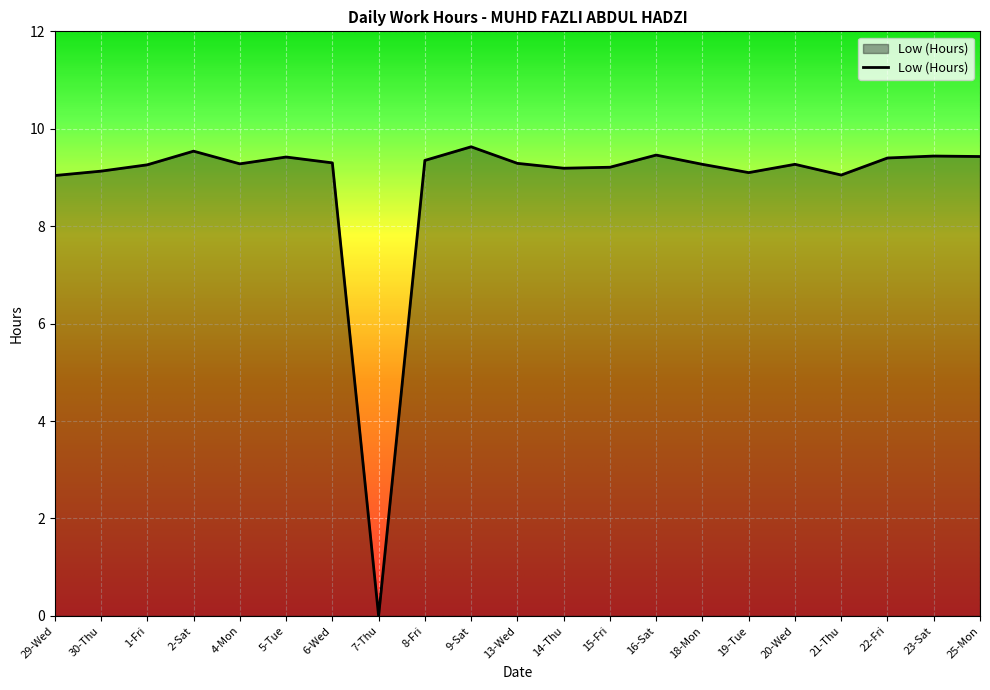

What is the average value?

8.9